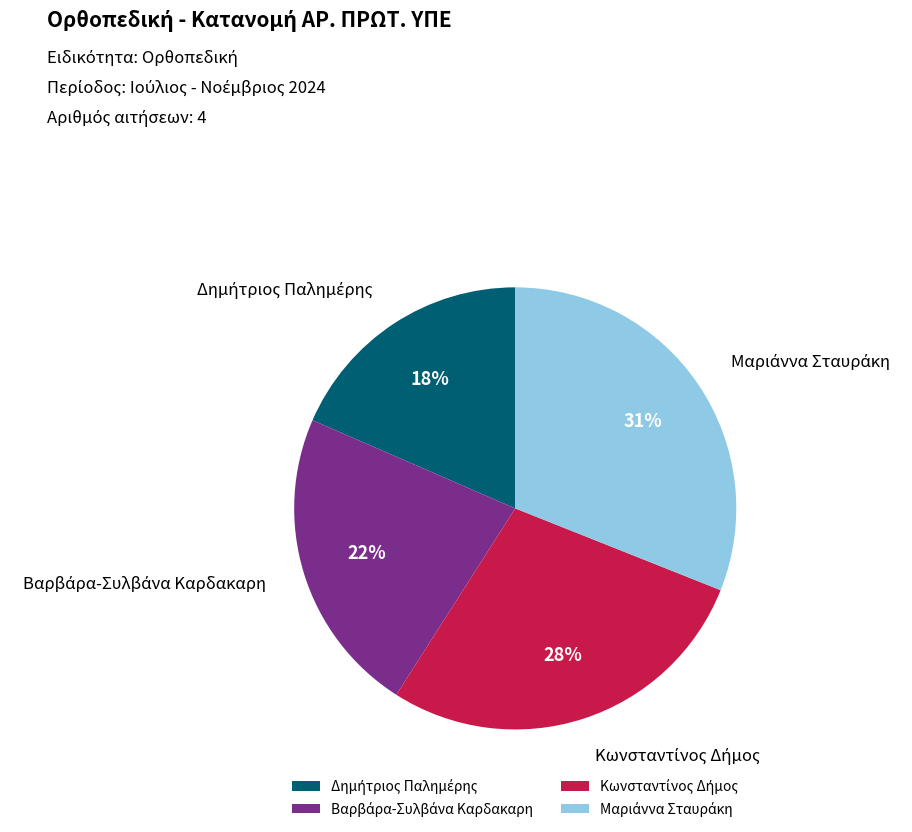

To the nearest percent, what is the difference between the largest and smallest slice percentages?

13%